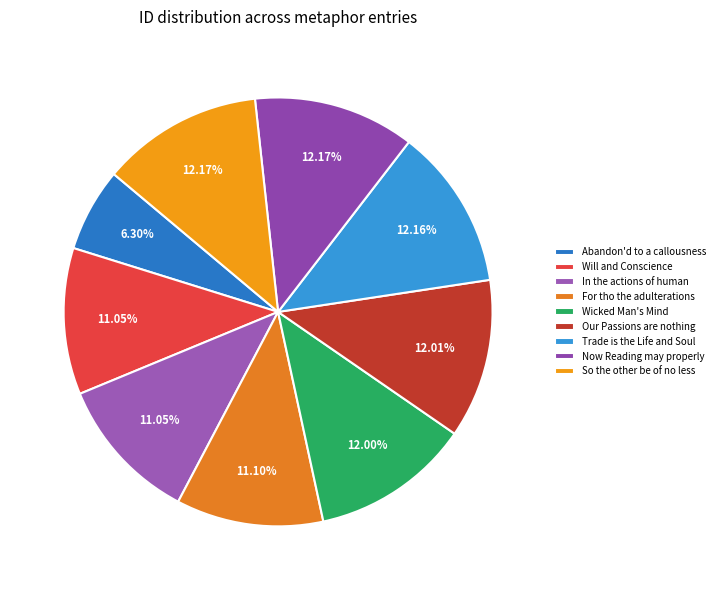

How many segments does this pie chart have?

9